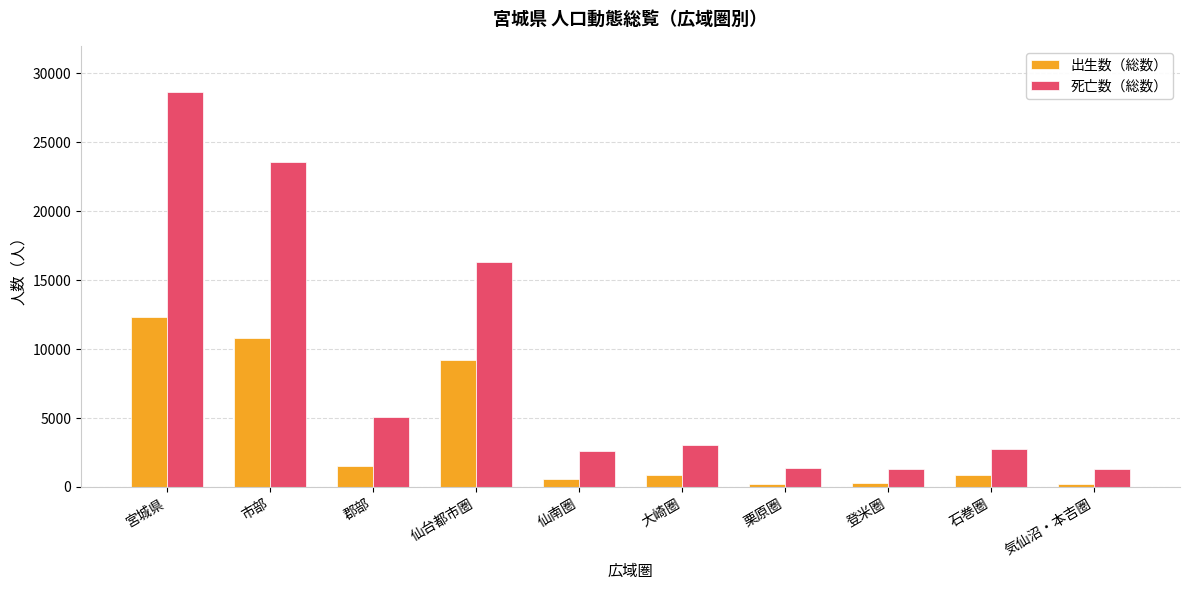

What is the label of the 2nd bar from the left?

市部